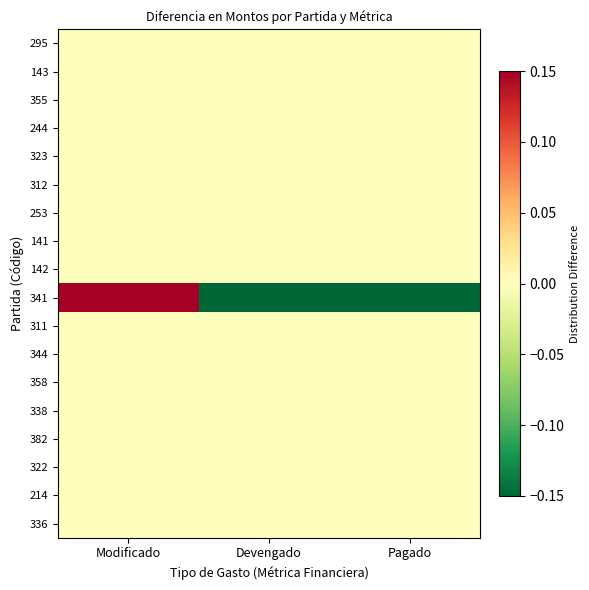

Count the number of data series in this chart.

18